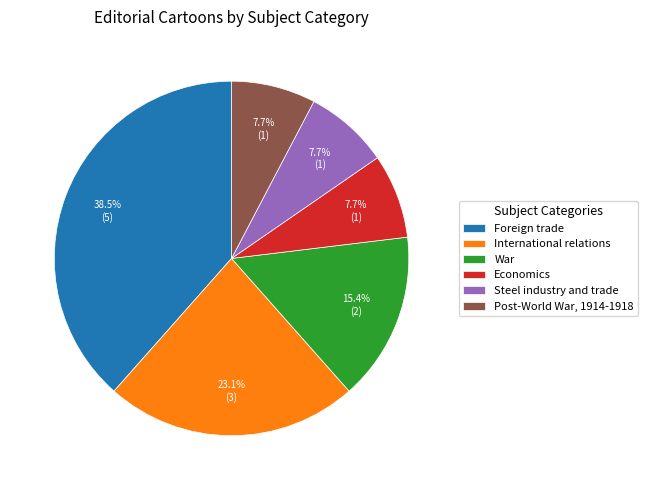

Count the number of slices in the pie.

6